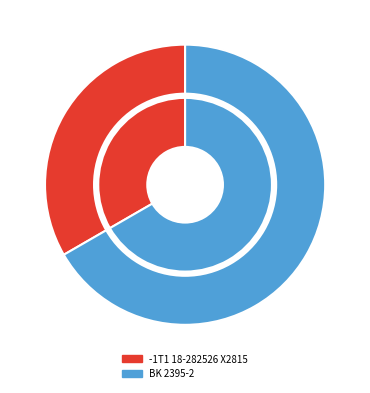

Does BK 2395-2 account for over 50% of the chart?

Yes